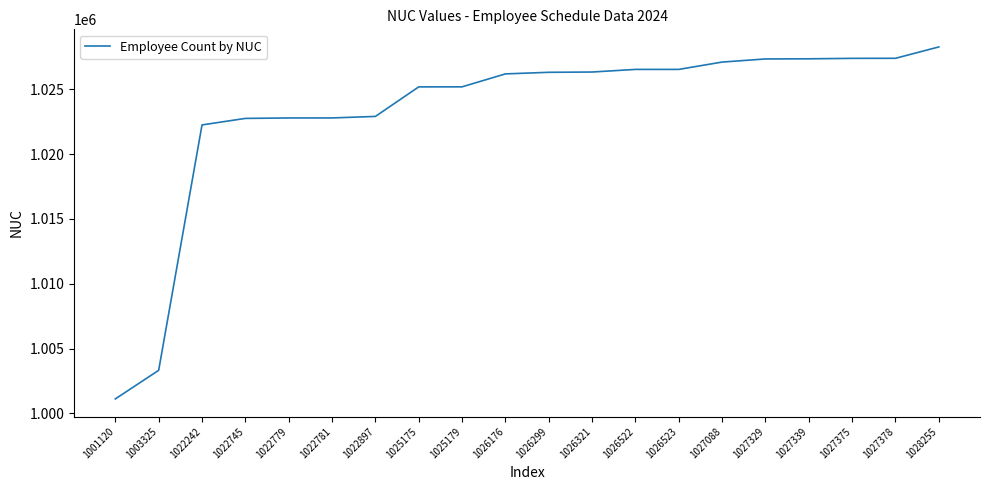

What is the difference between the values at 1026299 and 1027088?

789